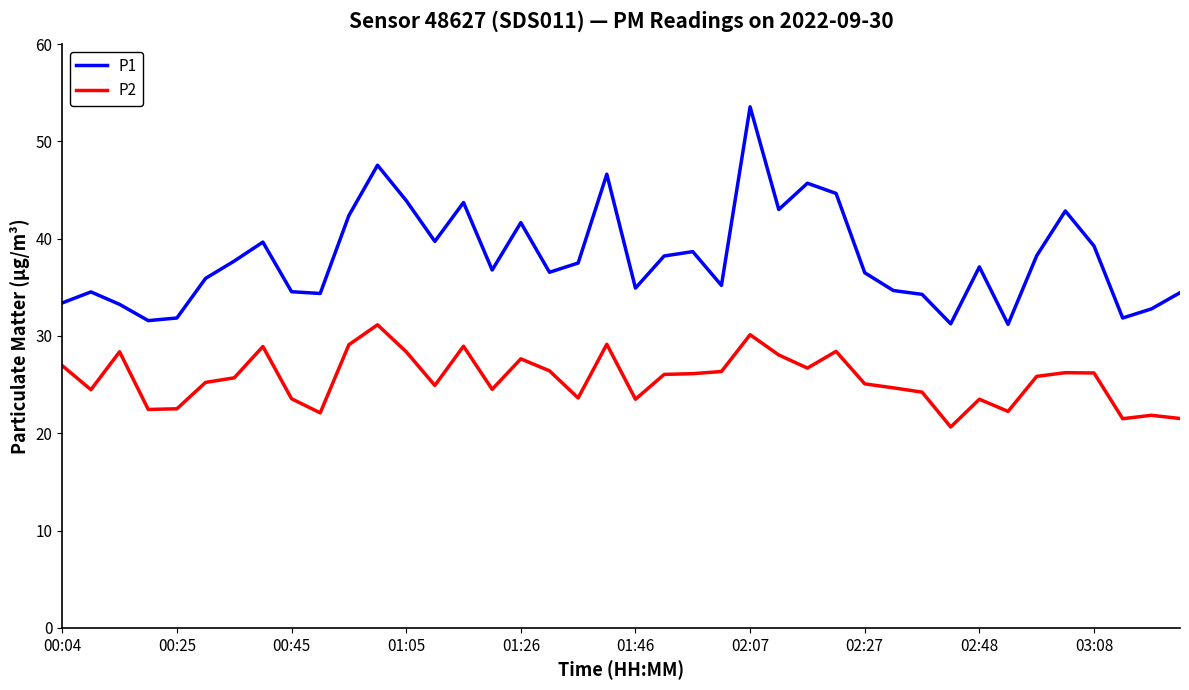

Which series has the largest total across all categories?

P1